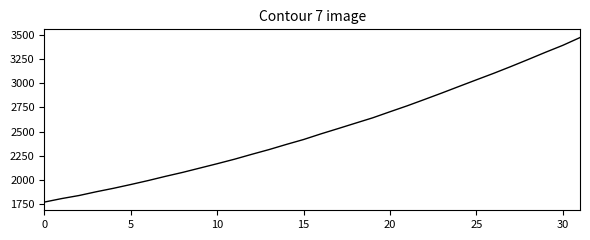

What is the difference between the maximum and minimum values?

1705.1